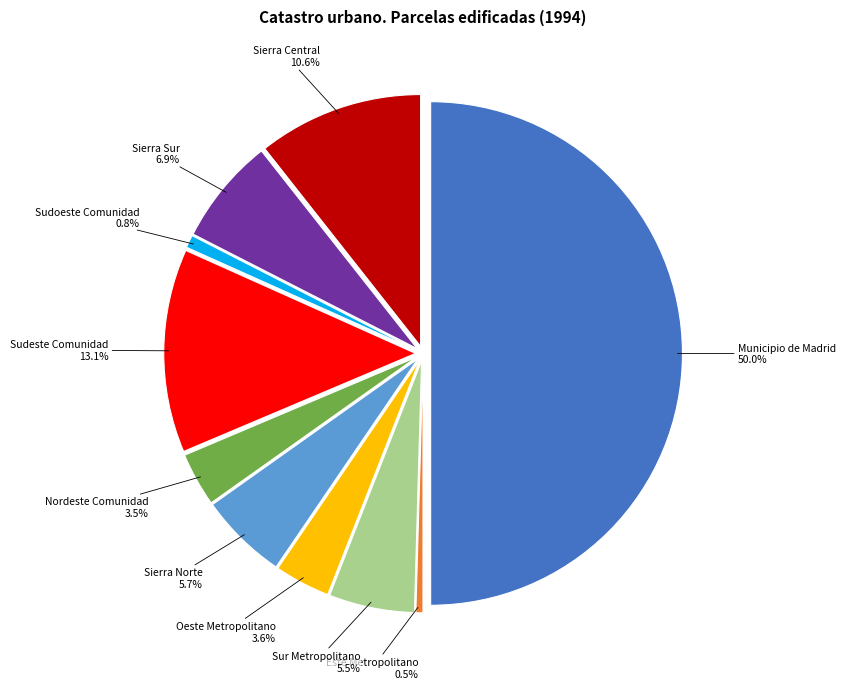

Which has a higher value, Sierra Norte or Oeste Metropolitano?

Sierra Norte